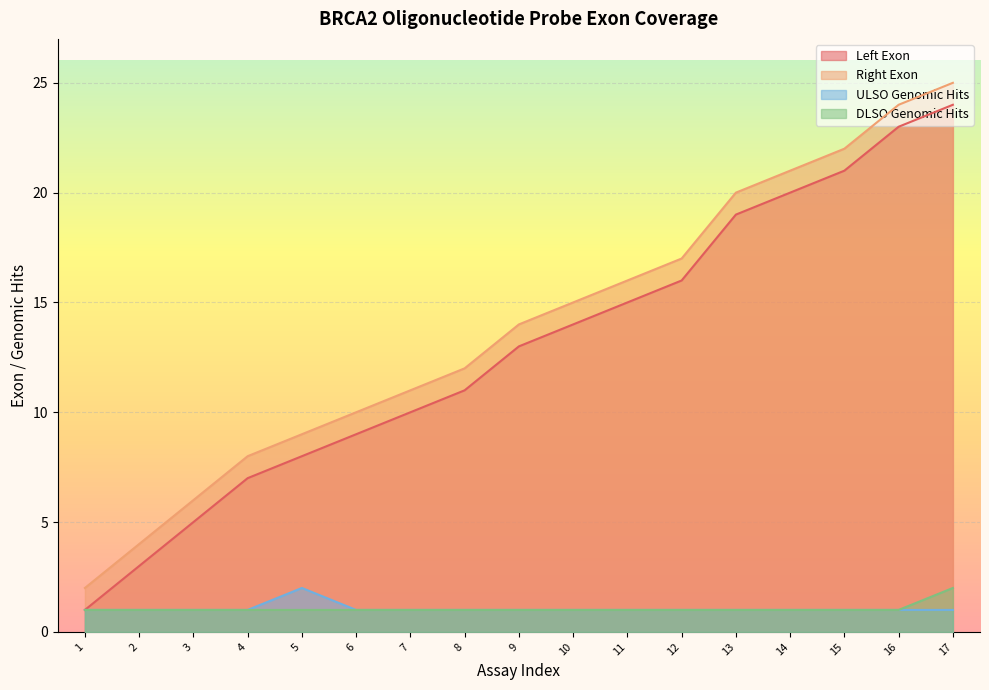

What is the maximum value for Right Exon?

25